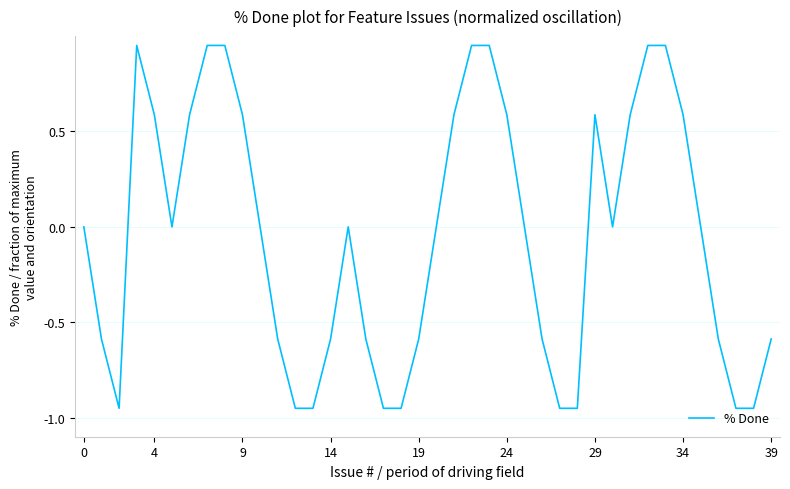

The chart shows a value of 0.8 at 29. True or false?

False